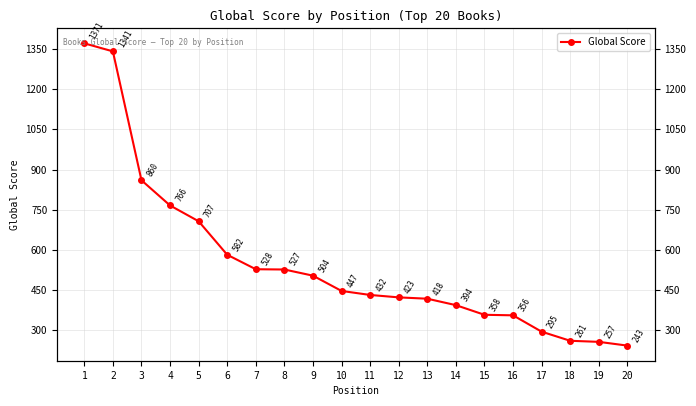

At which label is the value closest to 807?

4